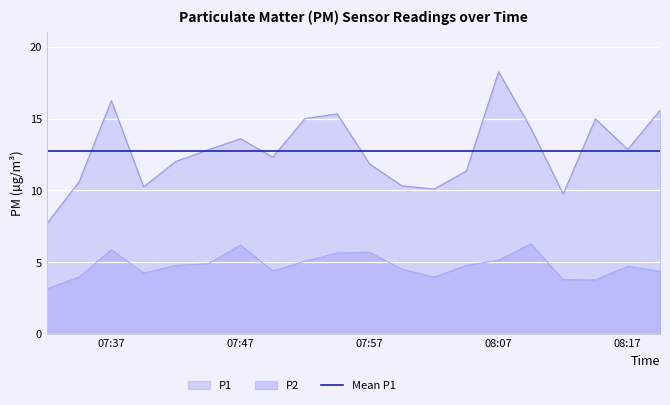

Between 07:52 and 08:12, which series saw the biggest shift?

P1